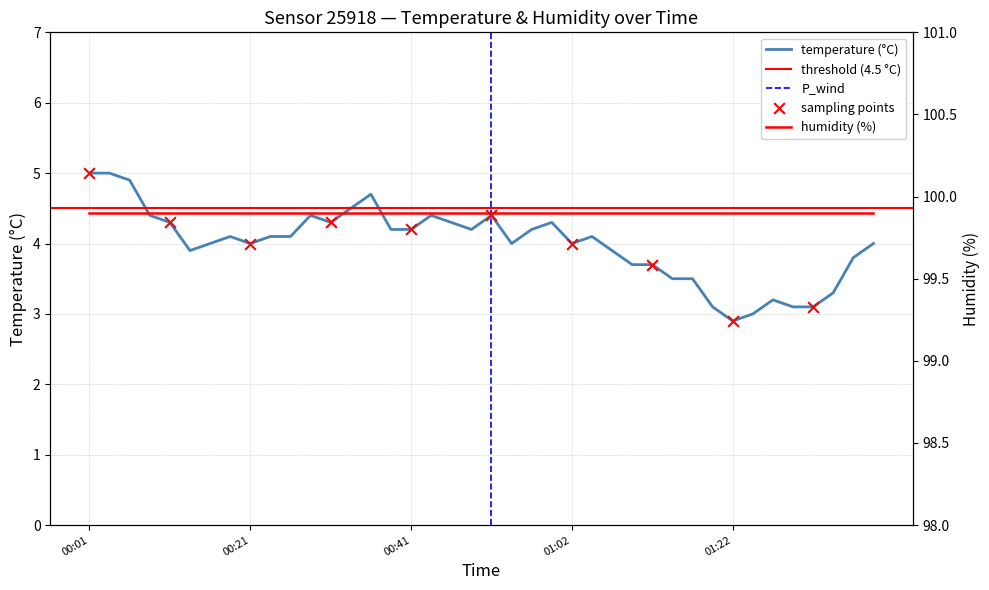

Between 2023-03-01T01:39:59 and 2023-03-01T00:13:52, which is larger?

2023-03-01T01:39:59